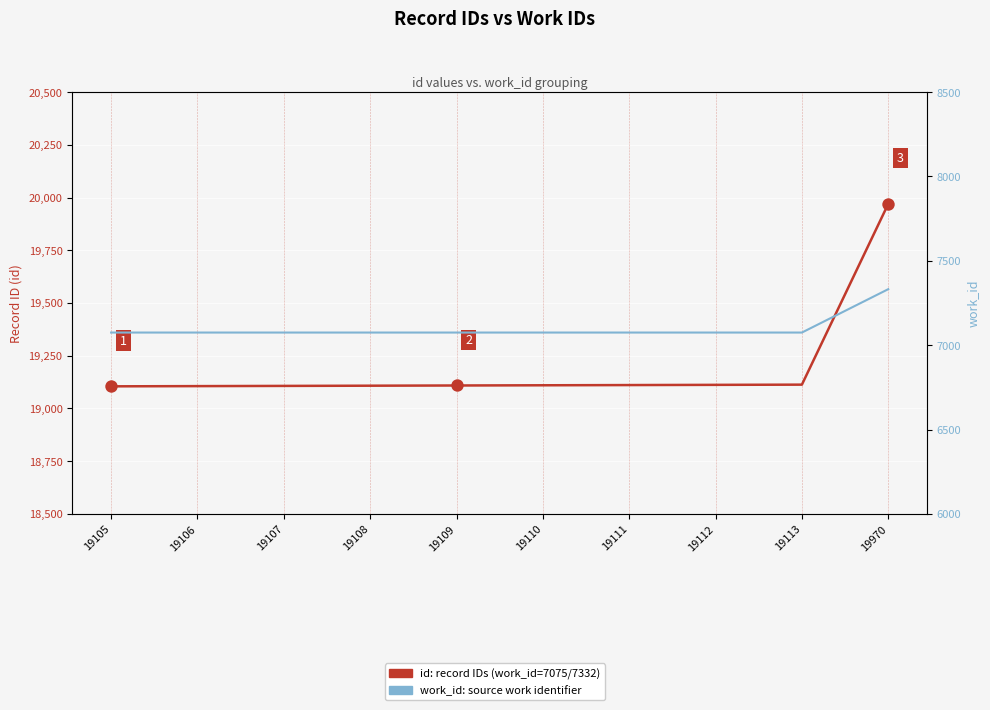

What is the total value across all series at 19107?

26182